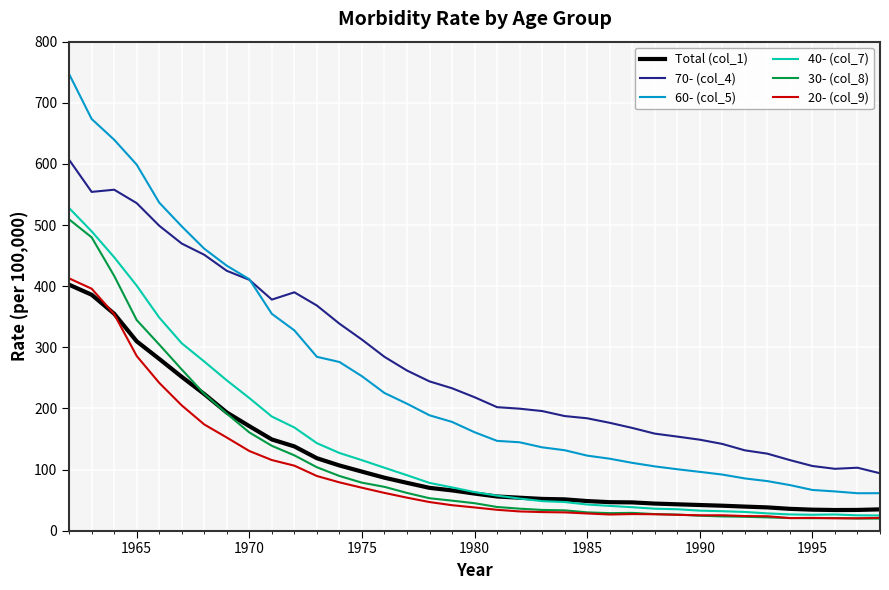

True or false: Total (col_1) and 60- (col_5) cross at least once.

False